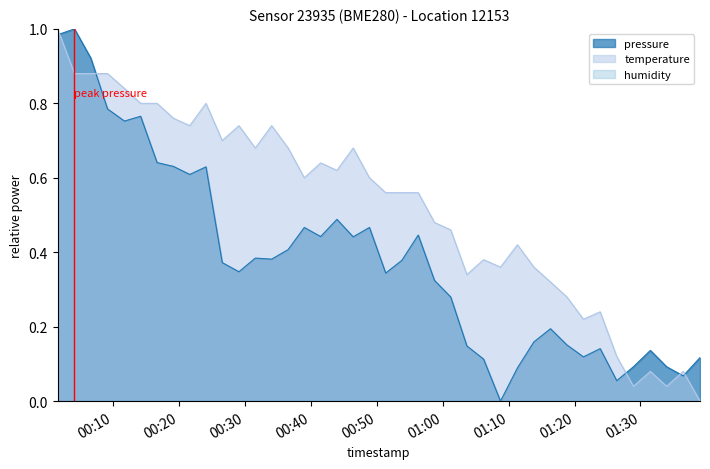

Count the number of categories in the chart.

40